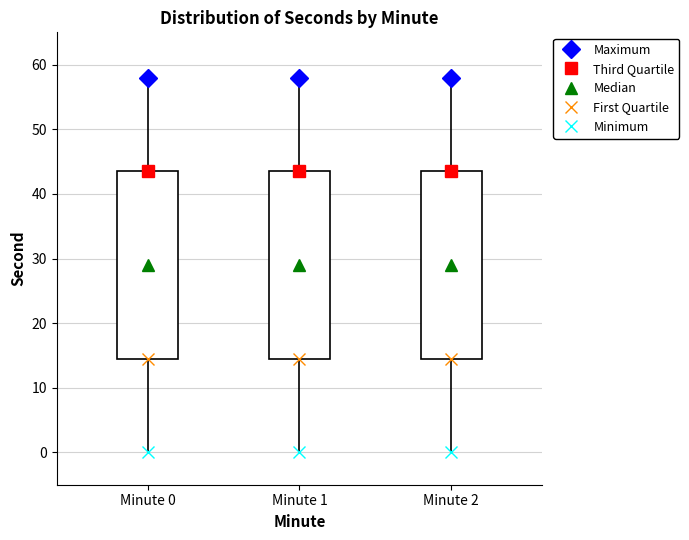

Reading left to right, transcribe this box plot: for each box, give where its median line is, the range the box spans, and where its two whiskers end, as read against the y-axis. The values are not printed on the chart, so give them approximately, as read against the axis.

Minute 0: median 29, box 15 to 44, whiskers 0 to 58
Minute 1: median 29, box 15 to 44, whiskers 0 to 58
Minute 2: median 29, box 15 to 44, whiskers 0 to 58